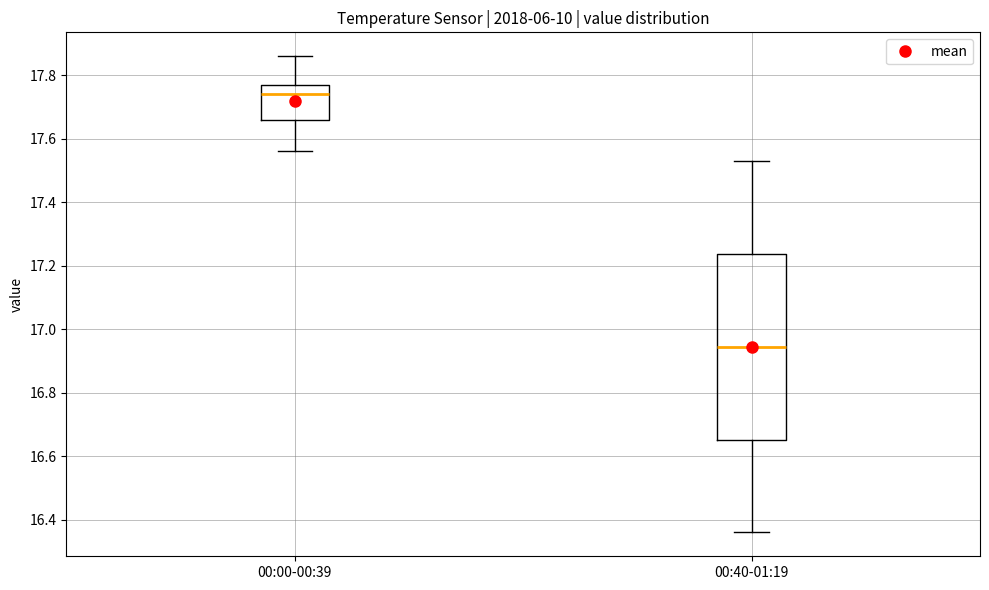

Where does the median line of the box for 00:40-01:19 sit on the y-axis? The values are not printed on the chart, so give them approximately, as read against the axis.

16.94